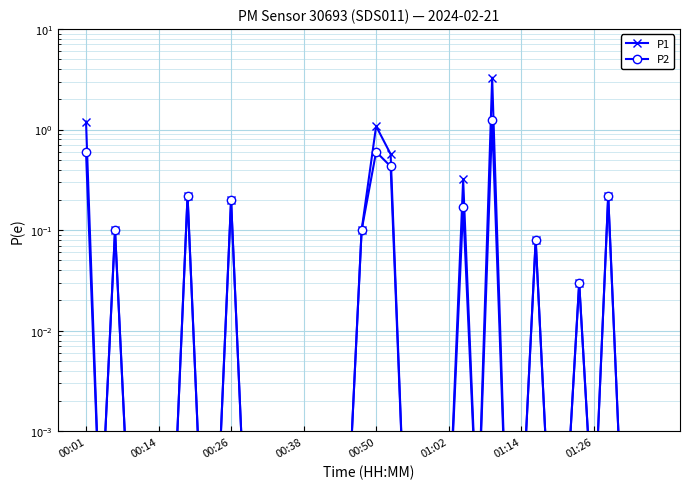

What is the total value across all series at 00:26?

0.2